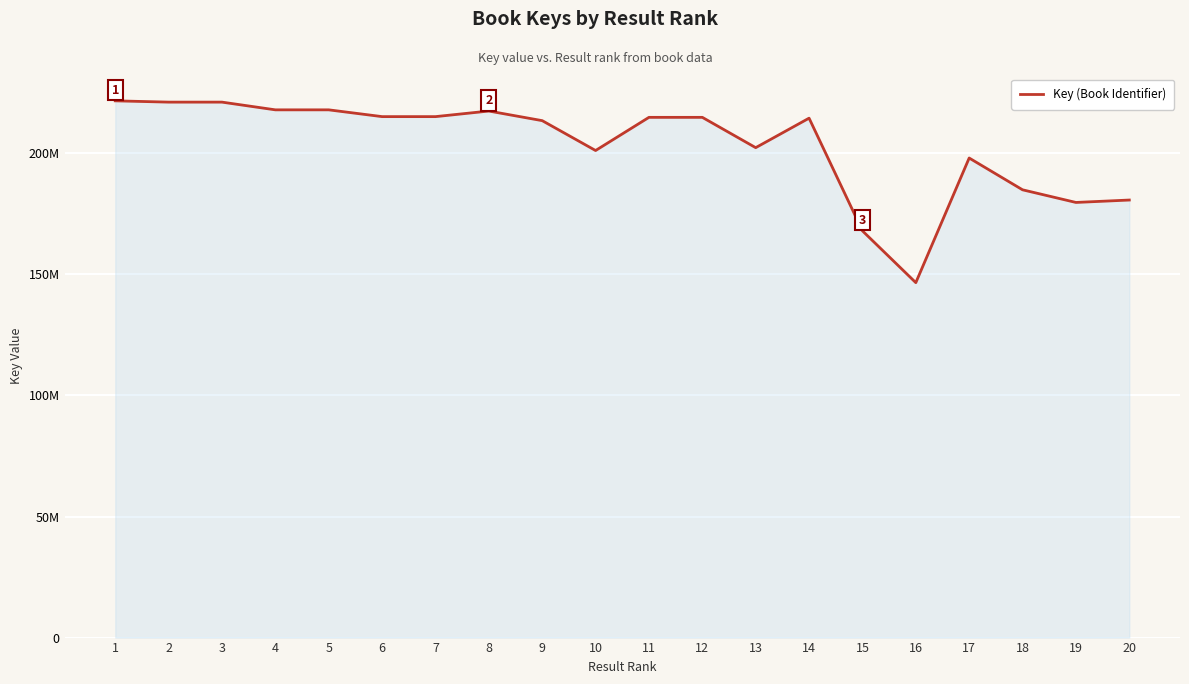

What is the change in value from 6 to 18?

-30224556